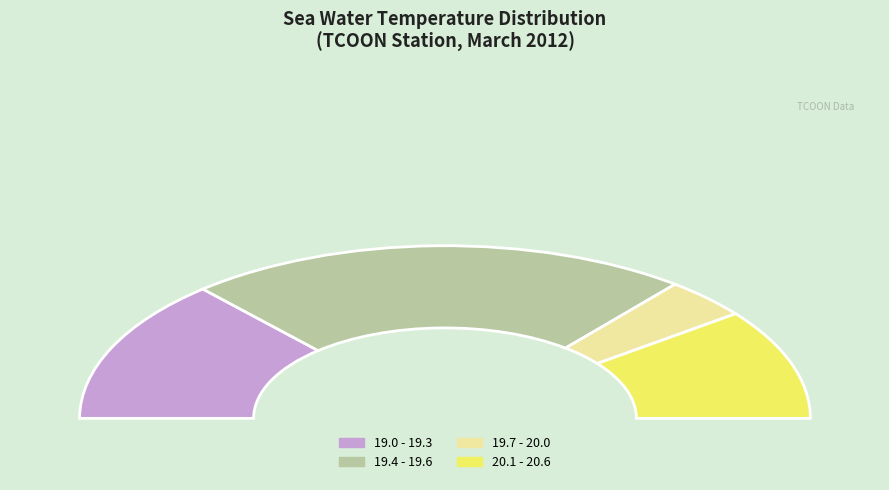

Is there any slice that represents more than half of the pie?

No